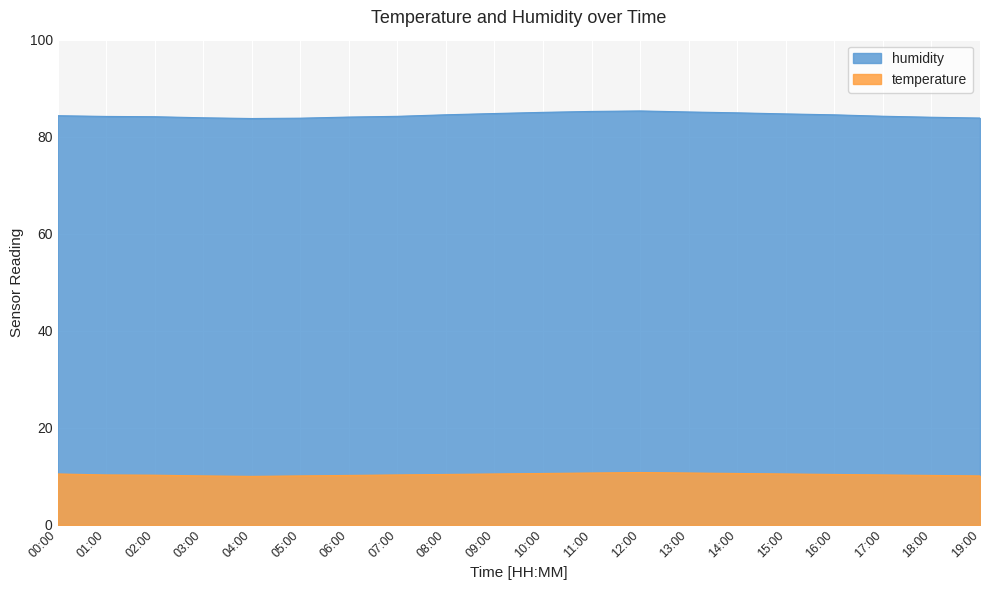

At which category does the chart reach its minimum across all series?

04:00